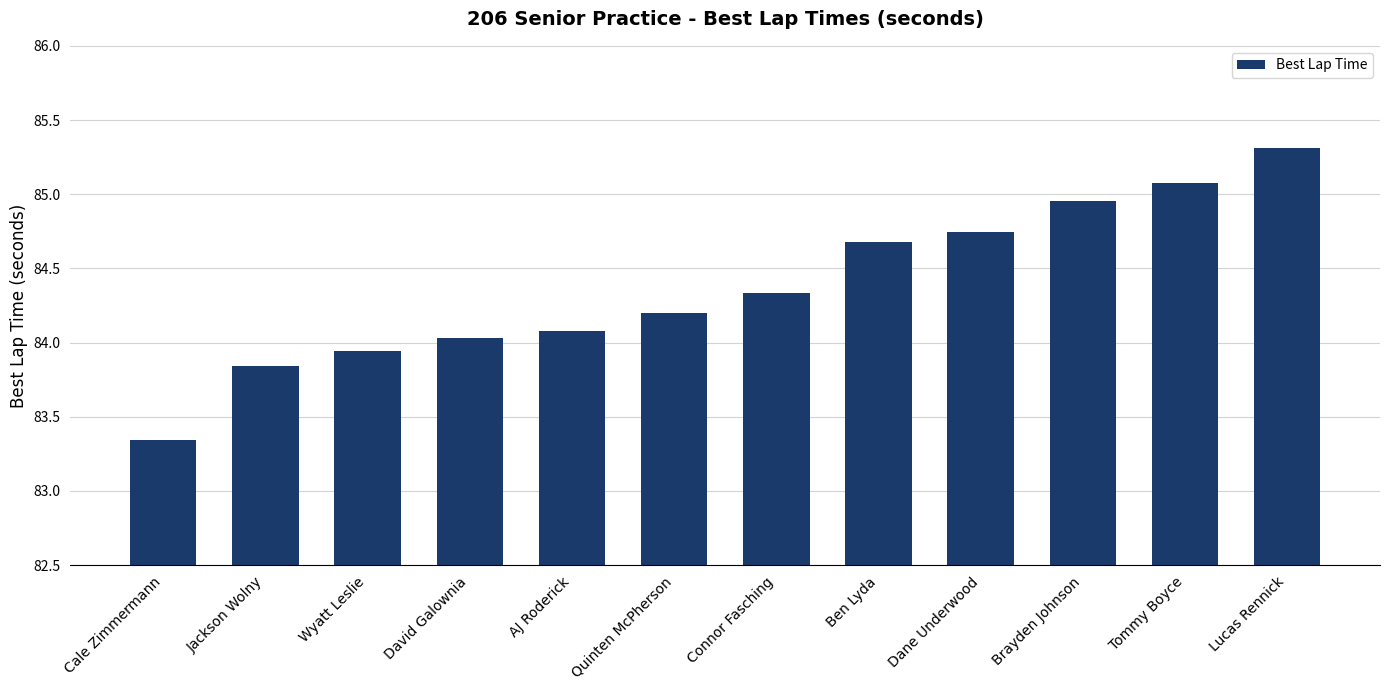

How many bars are there in total?

12